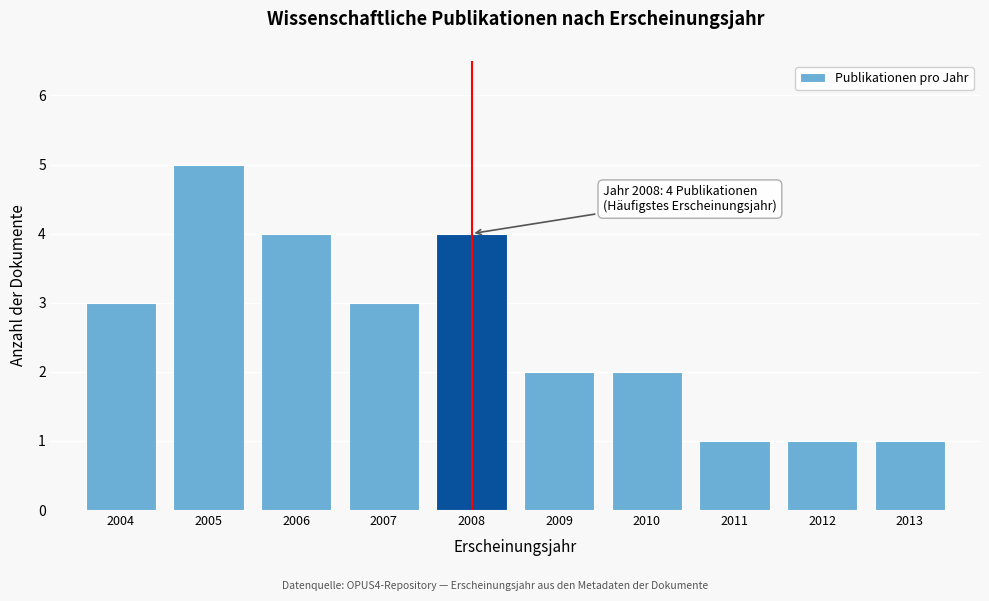

Reading right to left, extract all data points from this chart.

1	1	1	2	2	4	3	4	5	3